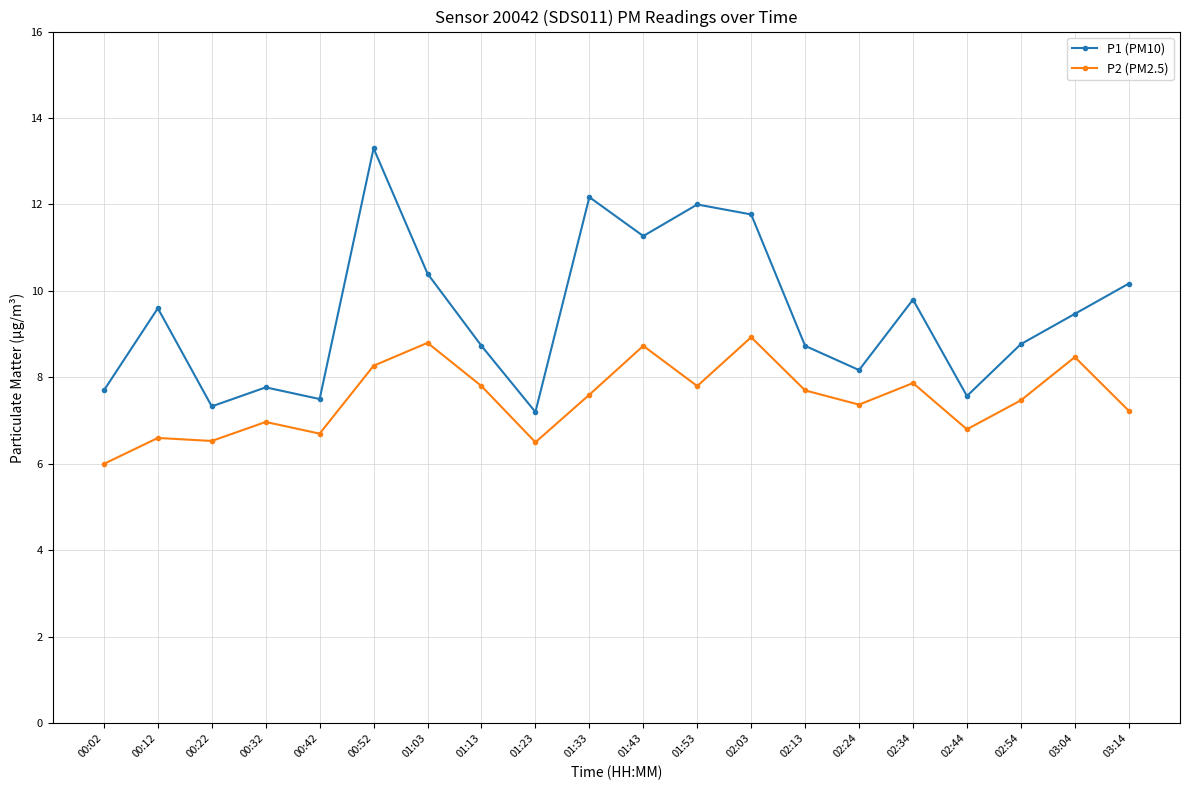

What position from the right is 03:14?

1